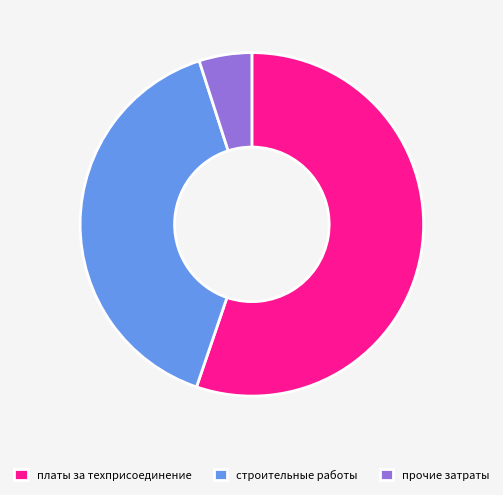

Between прочие затраты and платы за техприсоединение, which is larger?

платы за техприсоединение